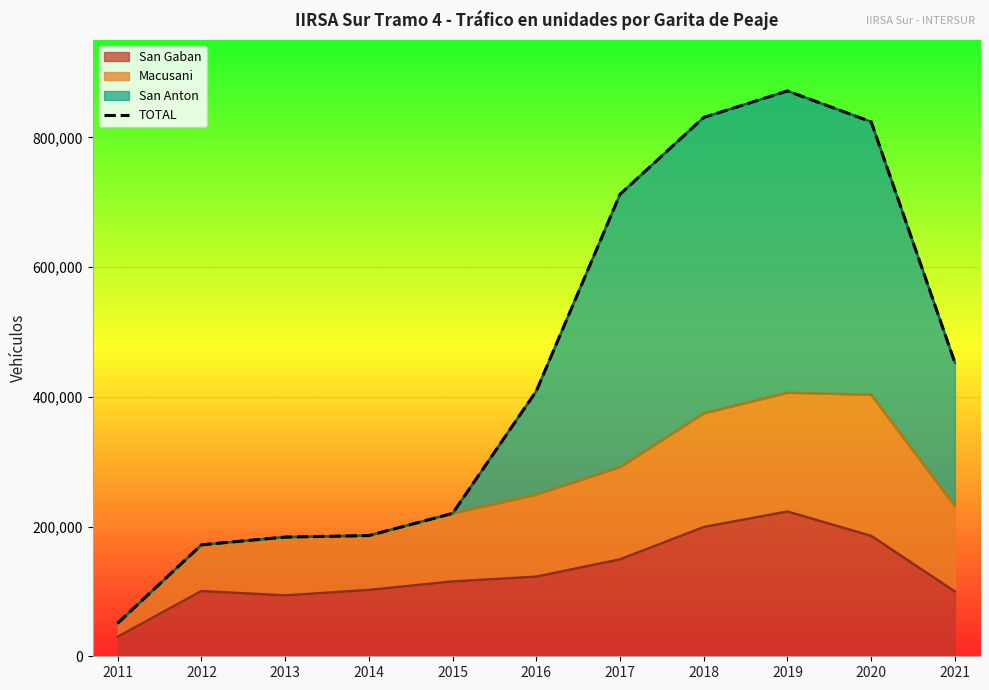

Which label corresponds to the largest value in the chart?

2019